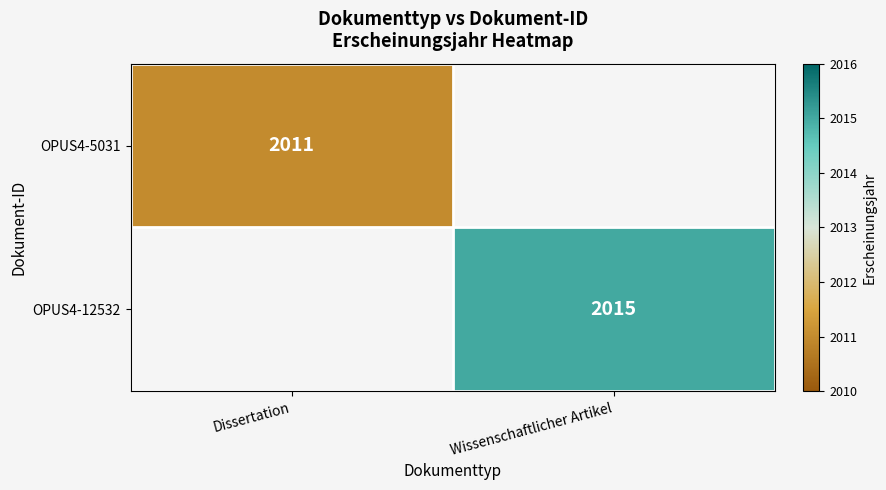

True or false: OPUS4-5031 has a value of 2766.3 at Dissertation.

False